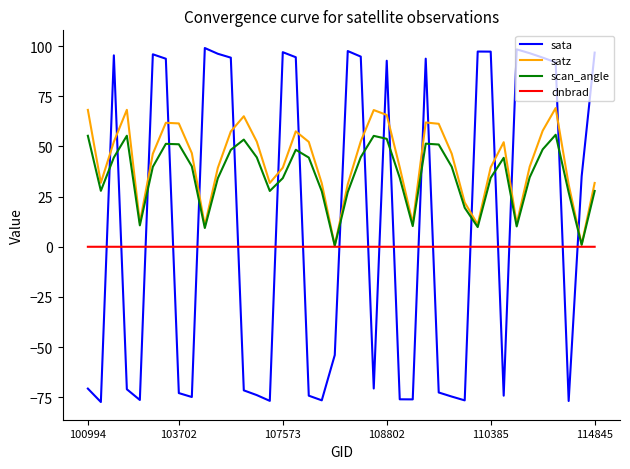

What is the greatest value displayed?

99.1